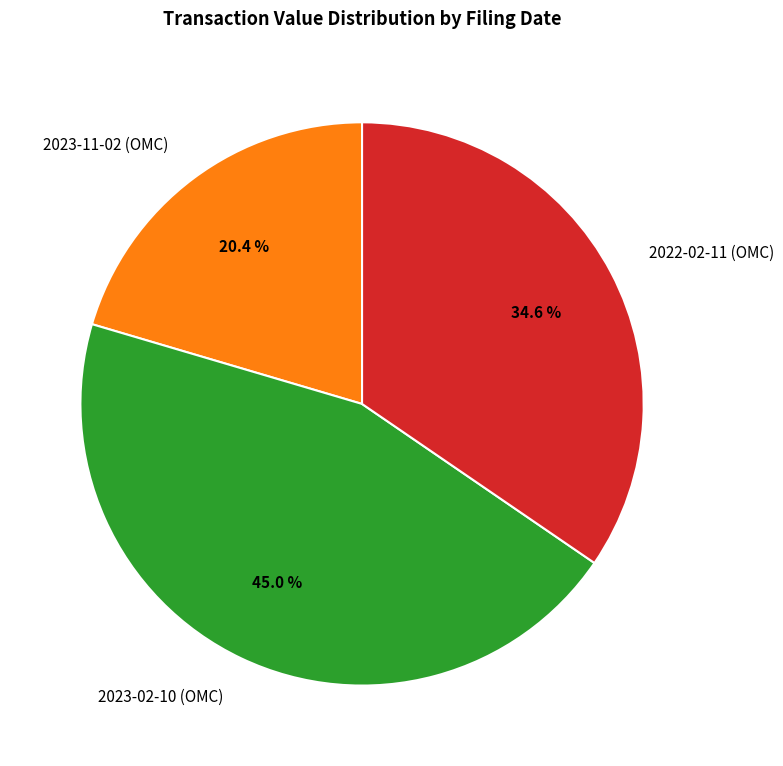

How many segments does this pie chart have?

3